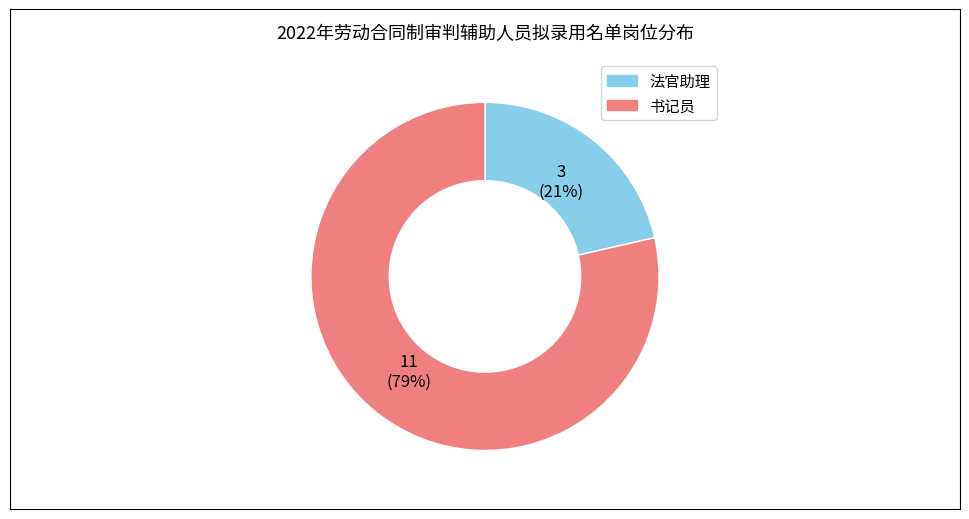

What percentage is the 书记员 slice, to the nearest percent?

79%